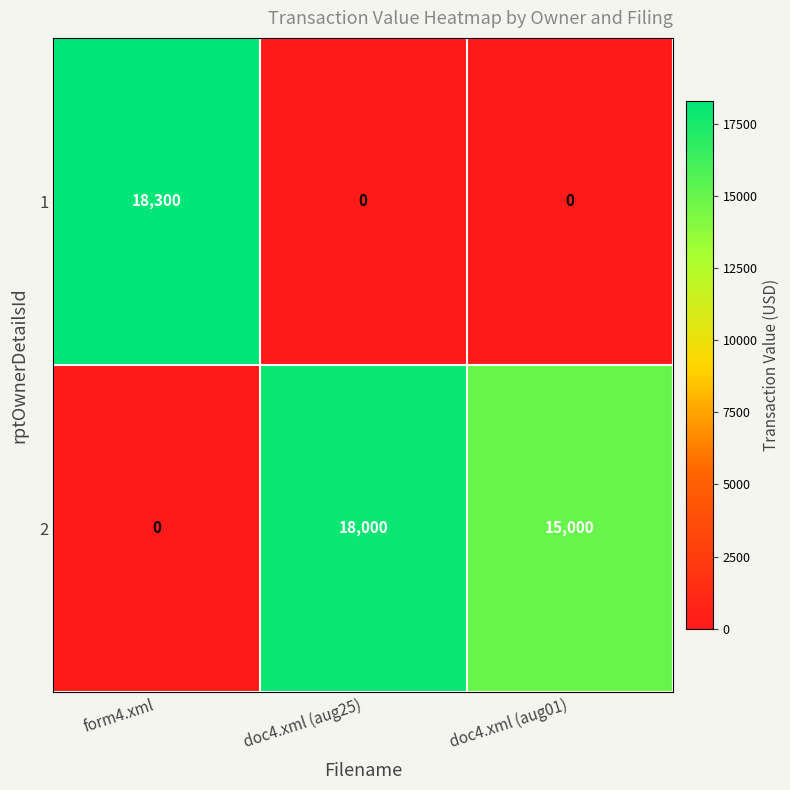

What is the difference between the maximum and minimum values in the 1 series?

18300